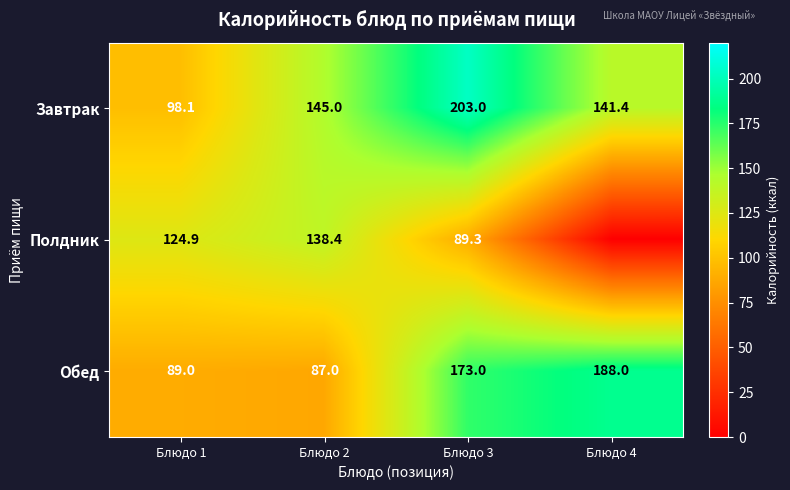

At how many categories does at least one series exceed 58?

4